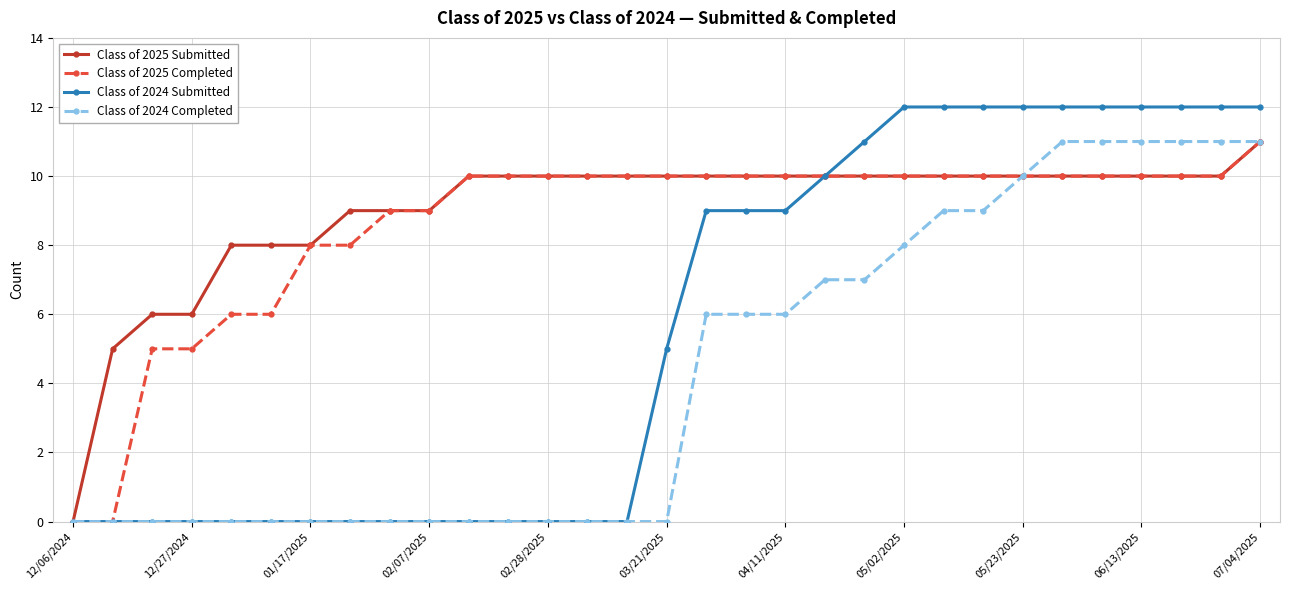

Which series has the widest spread of values?

Class of 2024 Submitted